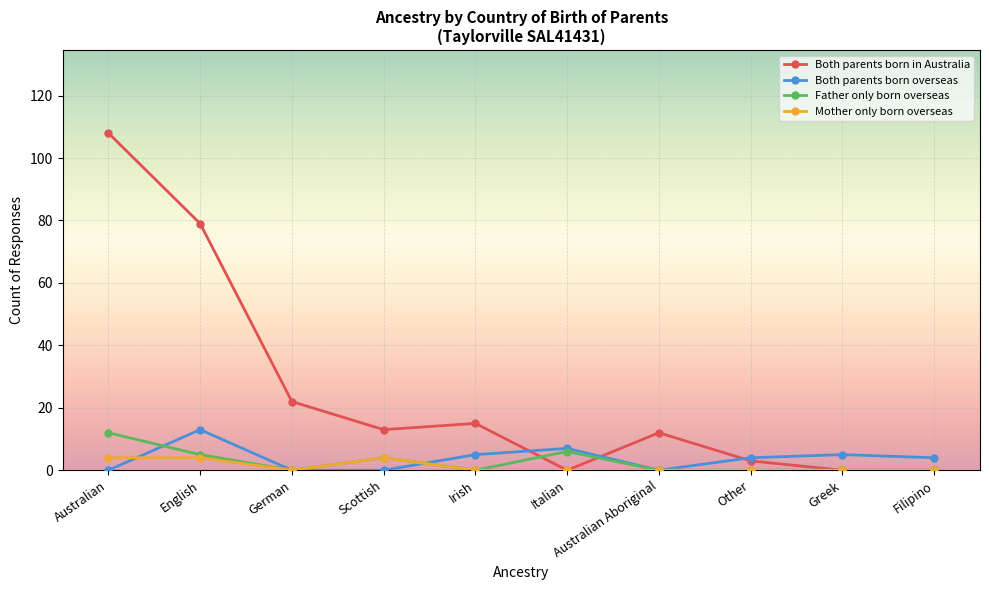

At which category does Father only born overseas reach its first local peak?

Scottish